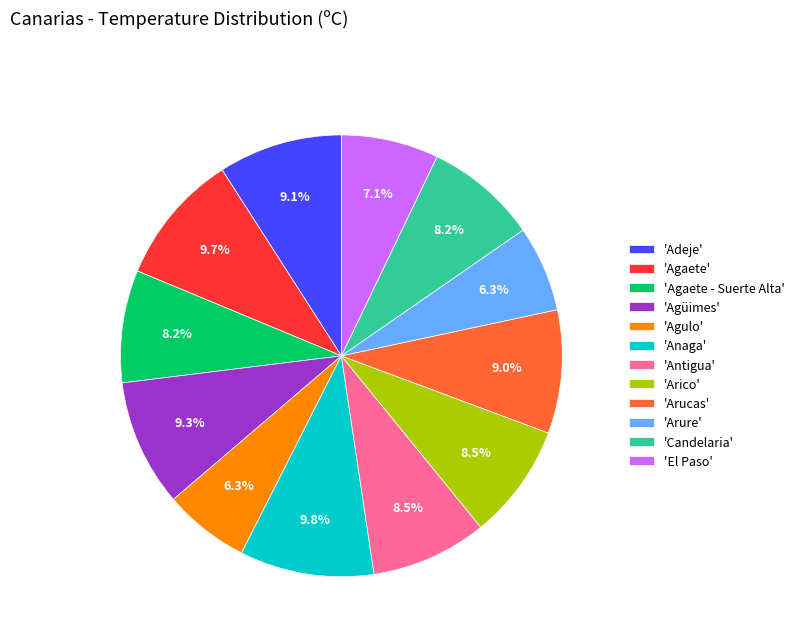

Does 'El Paso' represent more than half of the total?

No